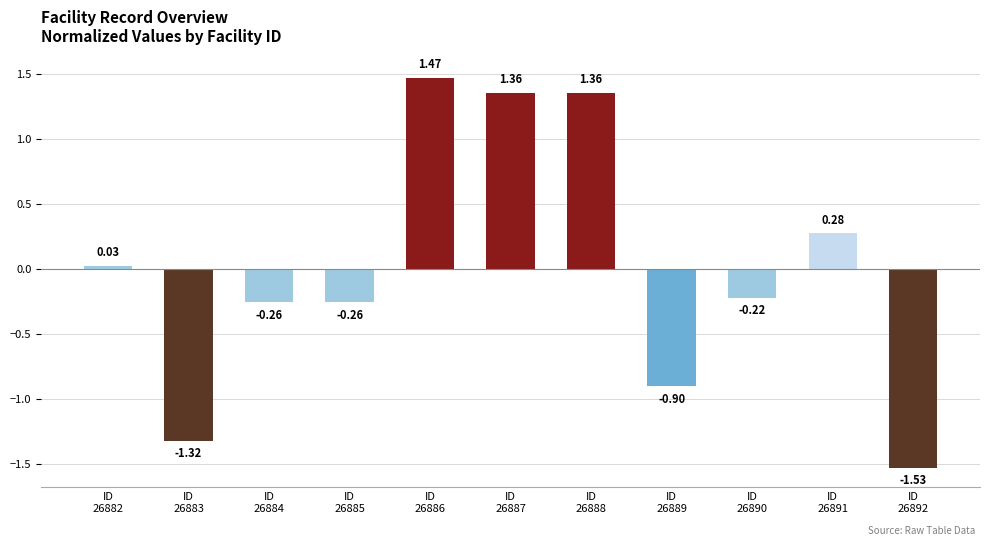

What is the difference between the maximum and minimum values?

3.0